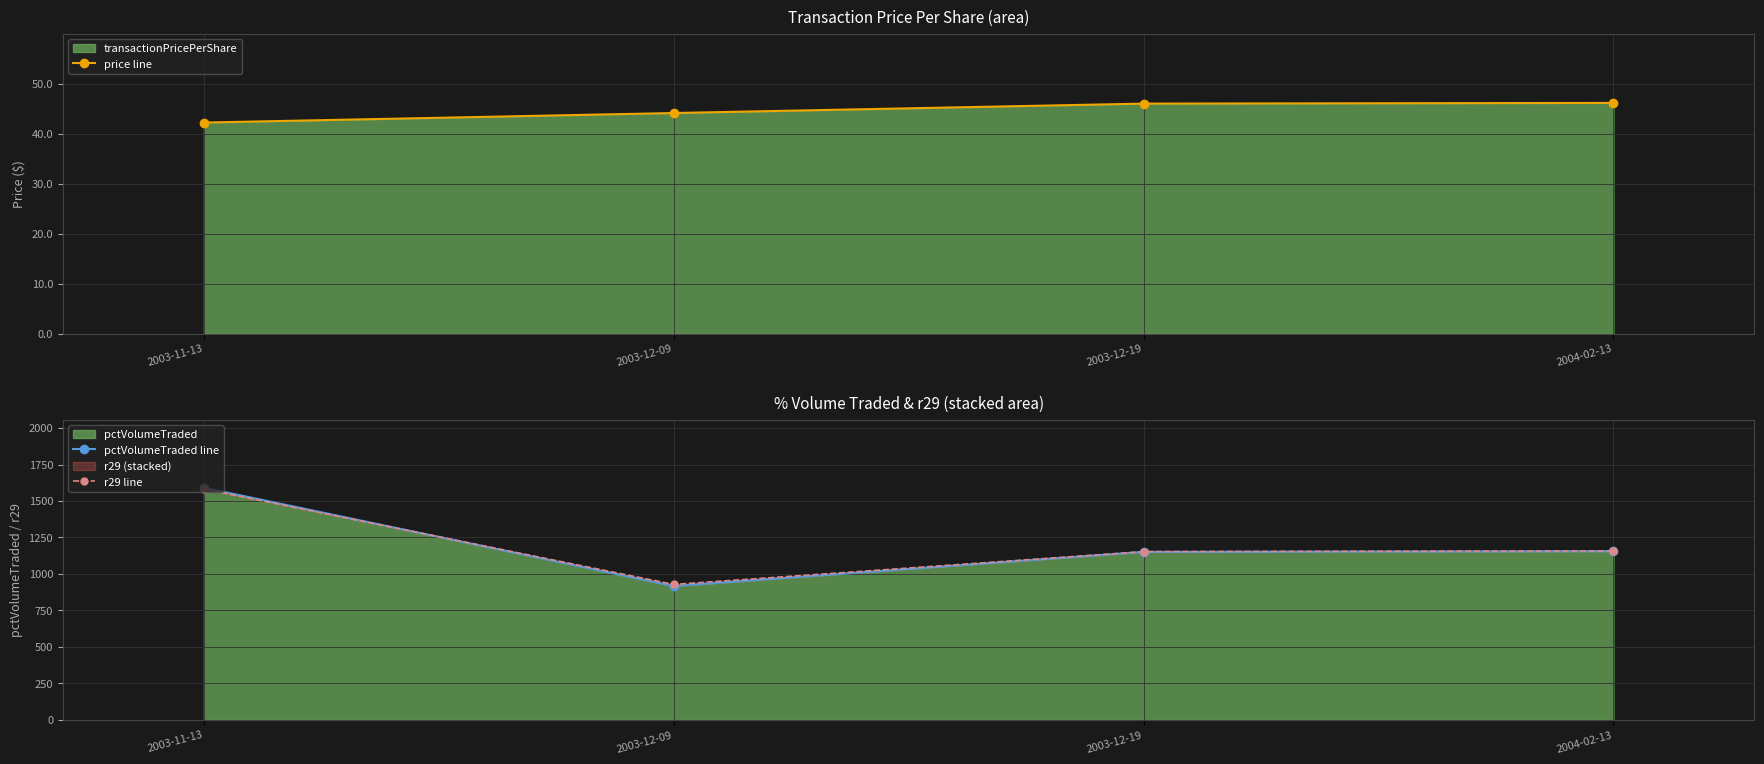

How many interior local valleys does the pctVolumeTraded line series have?

1